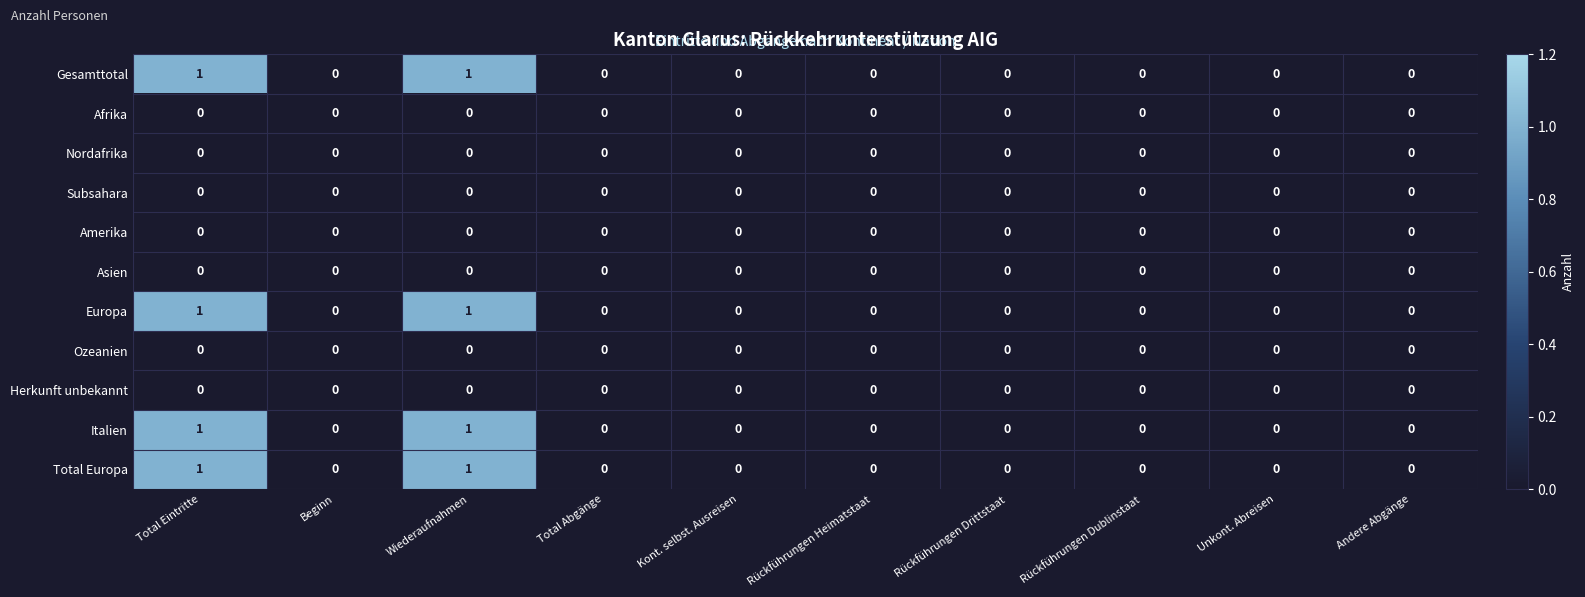

How many Italien values are between 0 and 1?

10